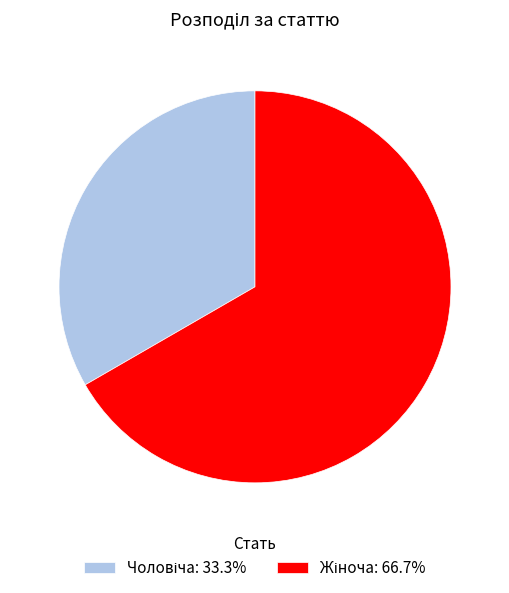

Approximately how many times larger is the value at Жіноча compared to Чоловіча?

2.0